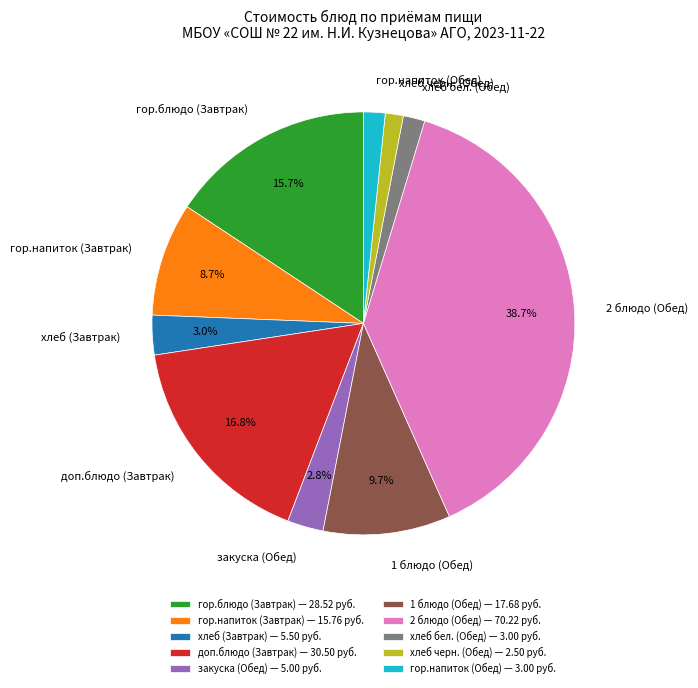

Is it true that гор.напиток (Обед) is 2% of the pie?

True